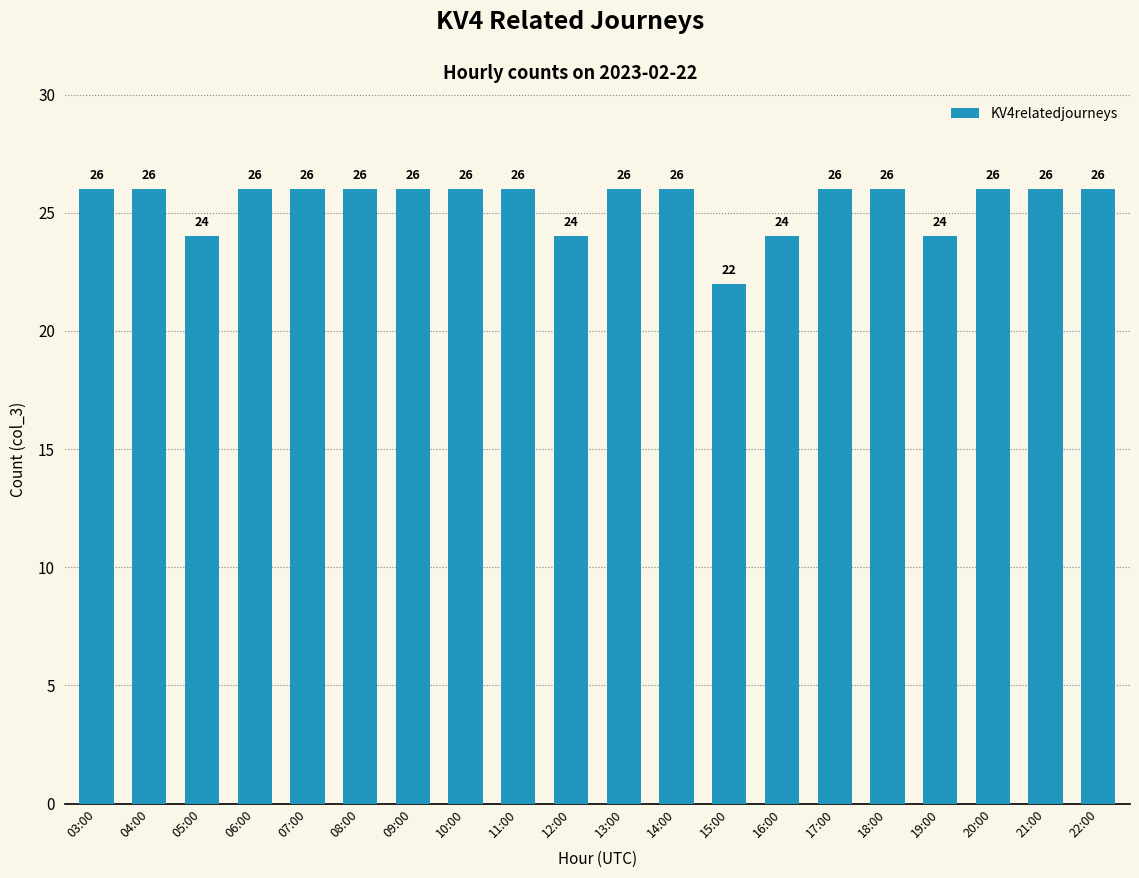

What is the label of the 3rd bar from the right?

20:00